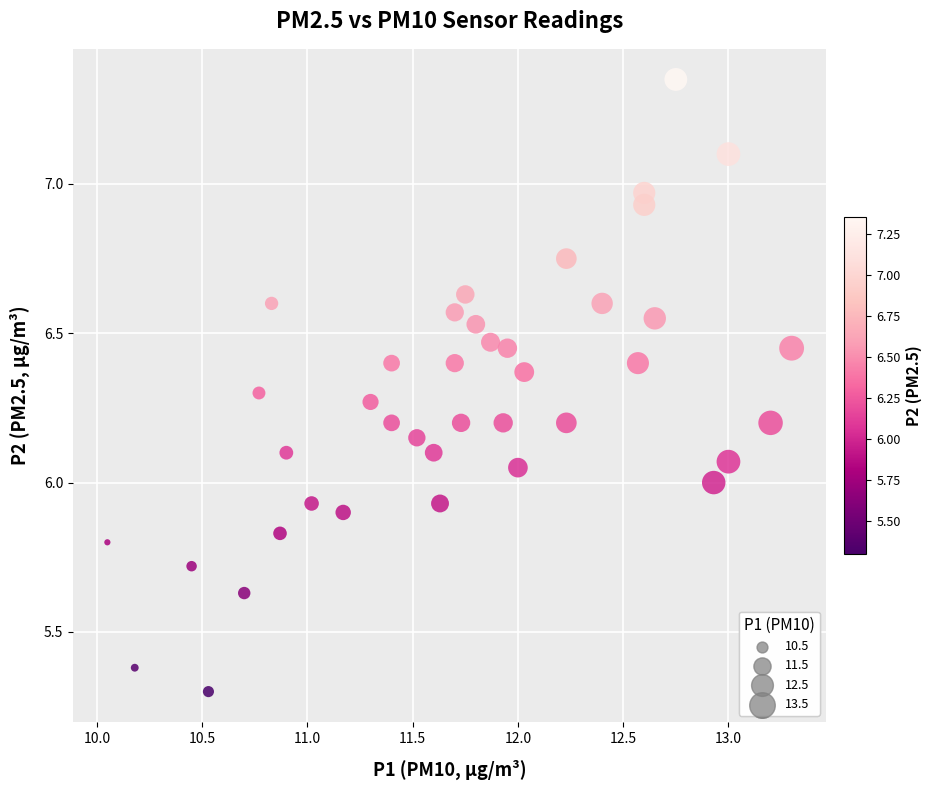

What is the range of X values (max minus min)?

3.2